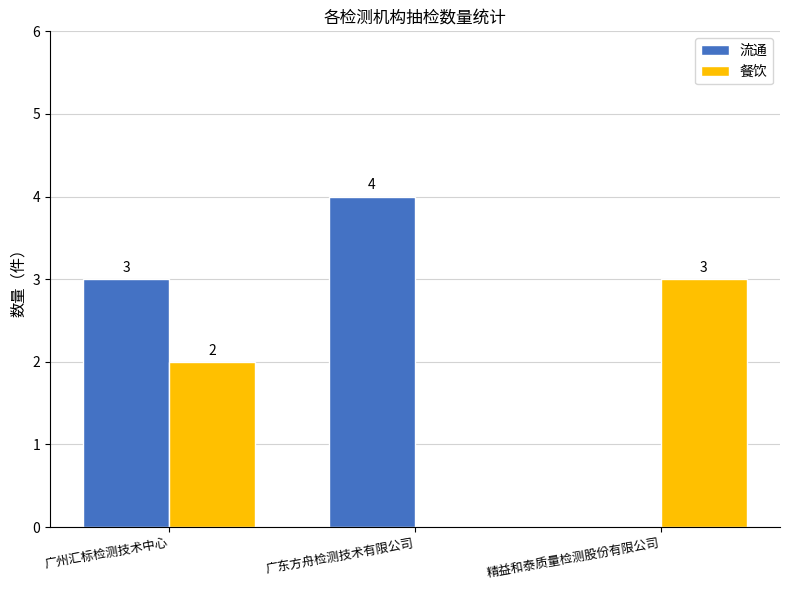

What is the total value across all series at 广东方舟检测技术有限公司?

4